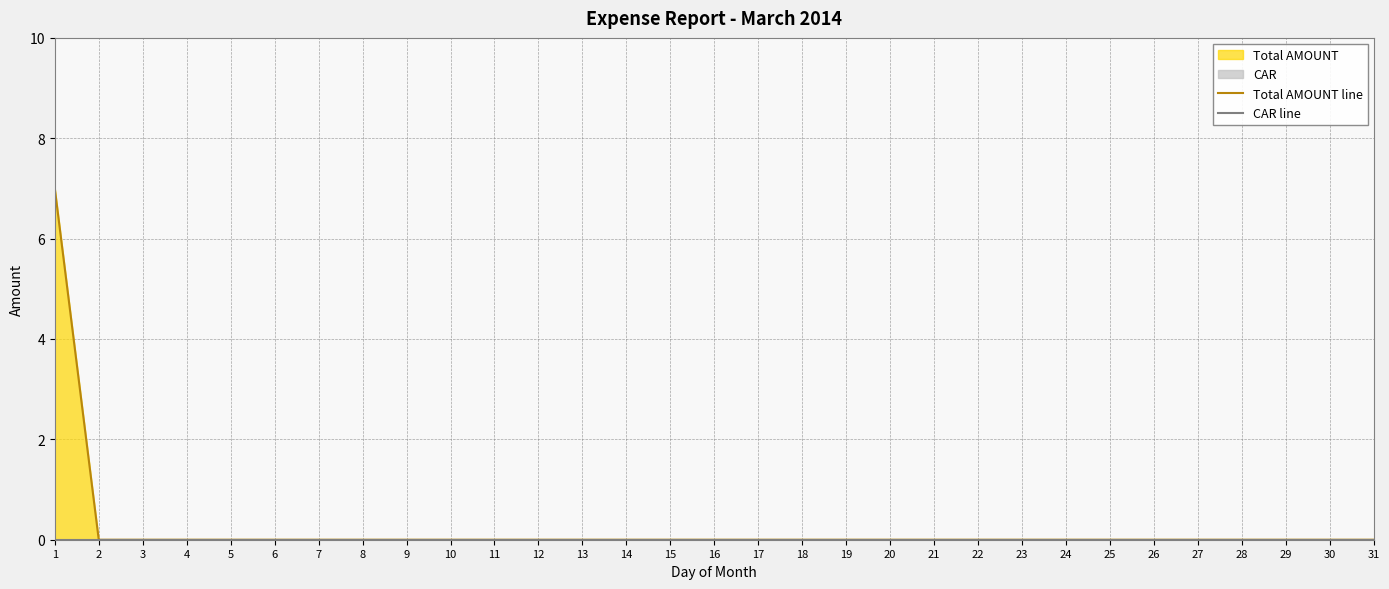

Which series has the largest total across all categories?

Total AMOUNT line